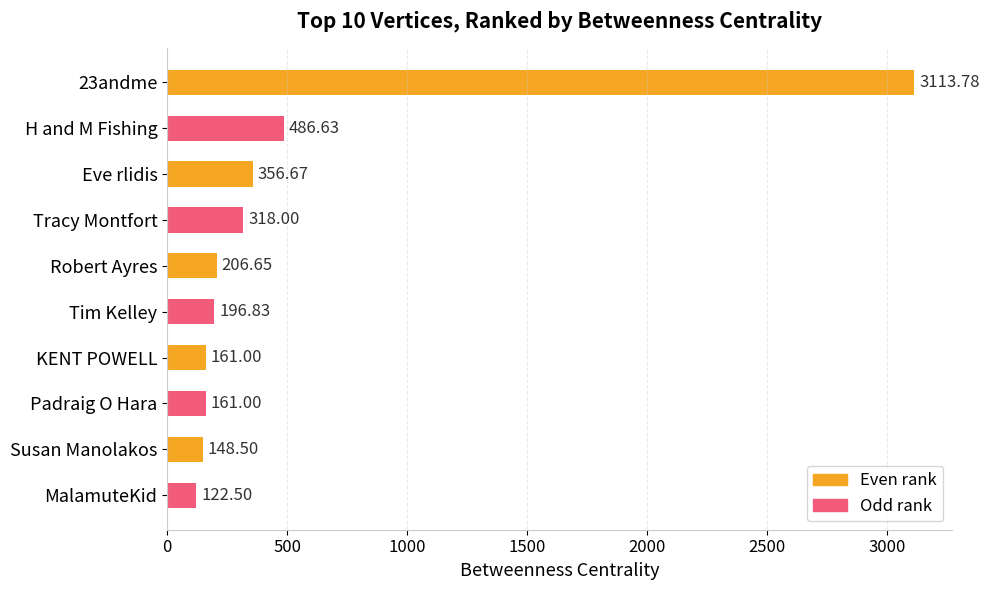

Which has a higher value, Padraig O Hara or H and M Fishing?

H and M Fishing